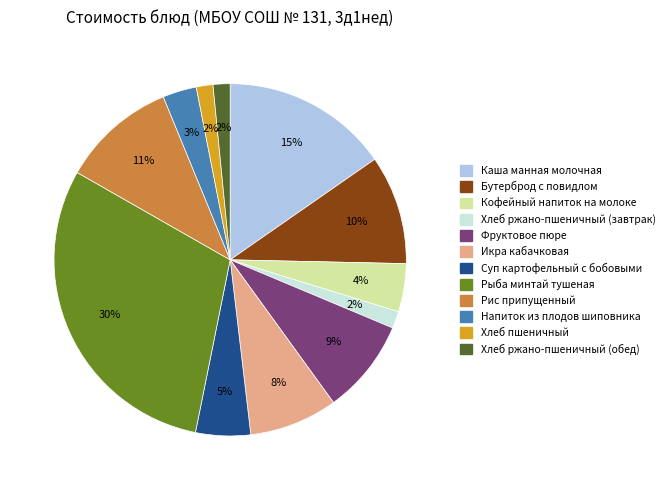

What is the largest slice in the pie chart?

Рыба минтай тушеная